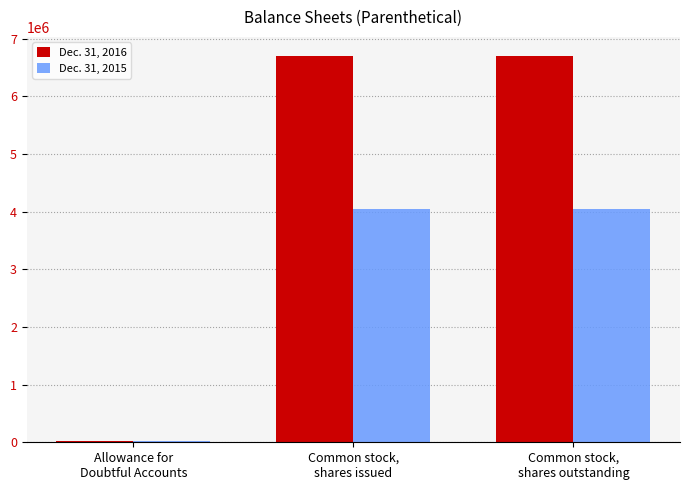

Is the value of Dec. 31, 2016 at Common stock,
shares outstanding greater than the value of Dec. 31, 2015 at Allowance for
Doubtful Accounts?

Yes